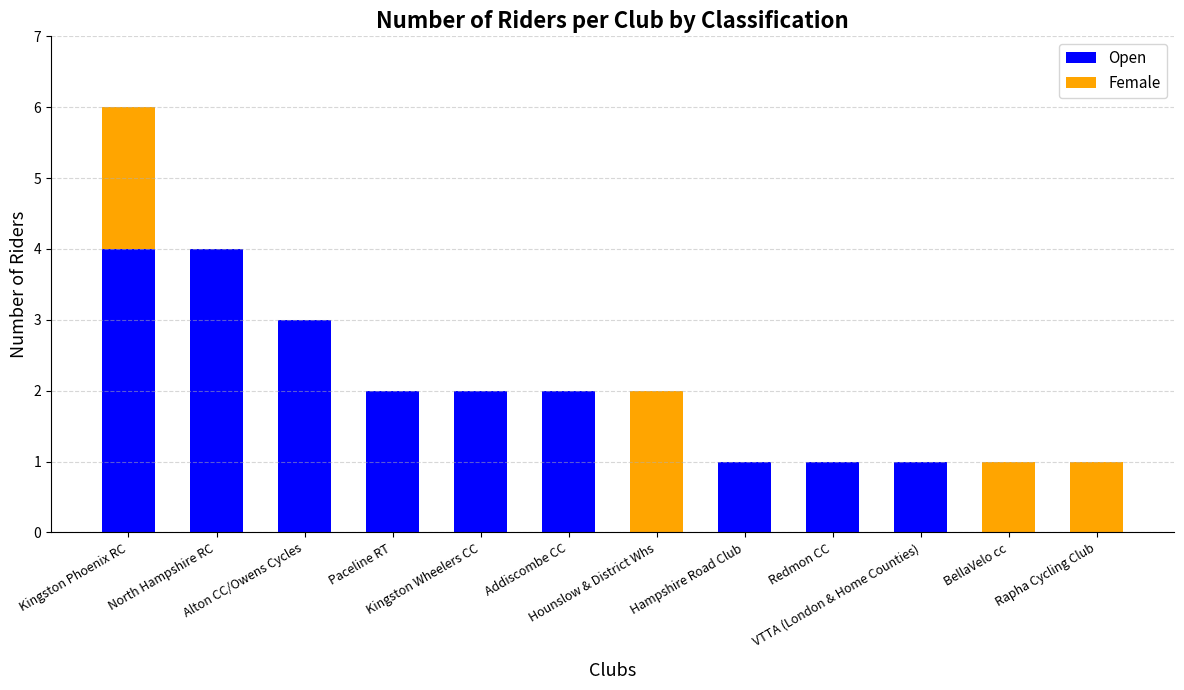

What is the sum of all Open values?

20